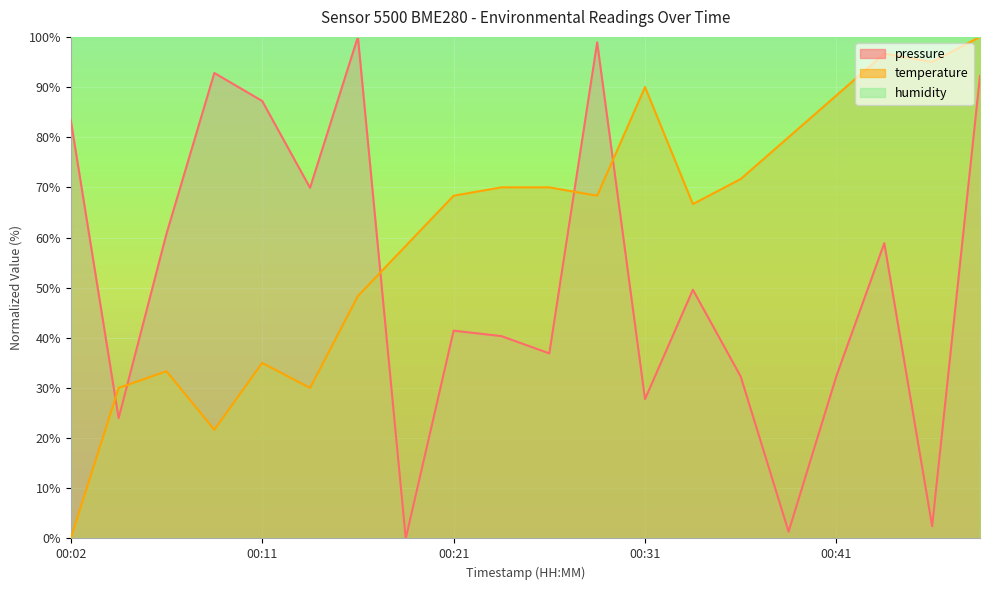

Which series has the largest range (max minus min)?

pressure